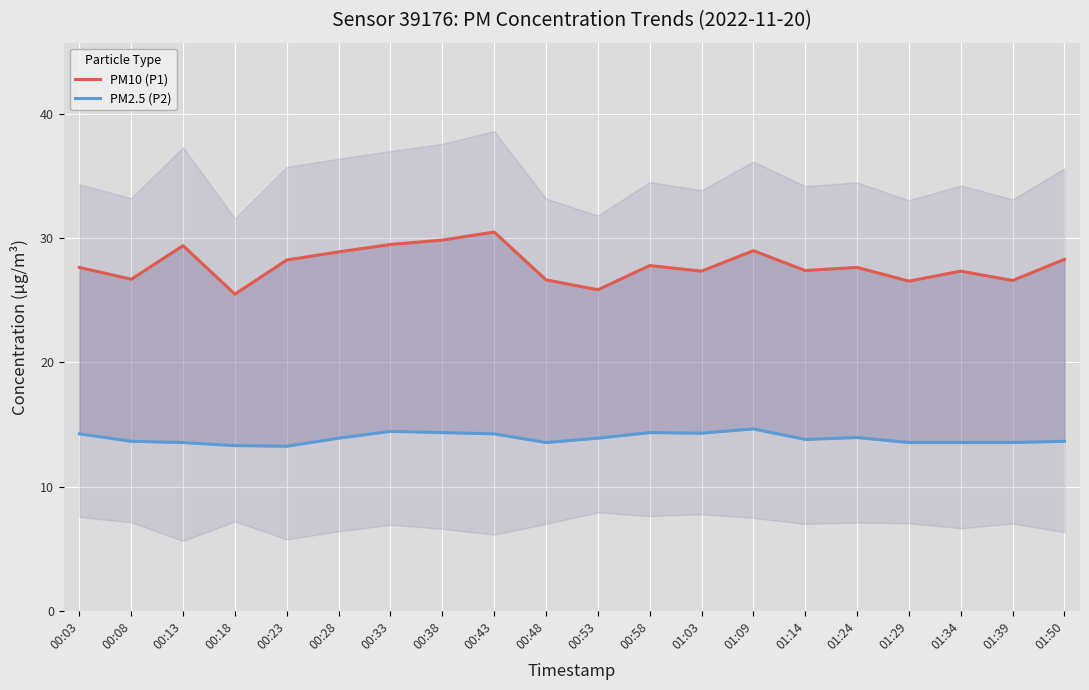

In PM2.5 (P2), how many points are higher than both neighbors (excluding endpoints)?

4